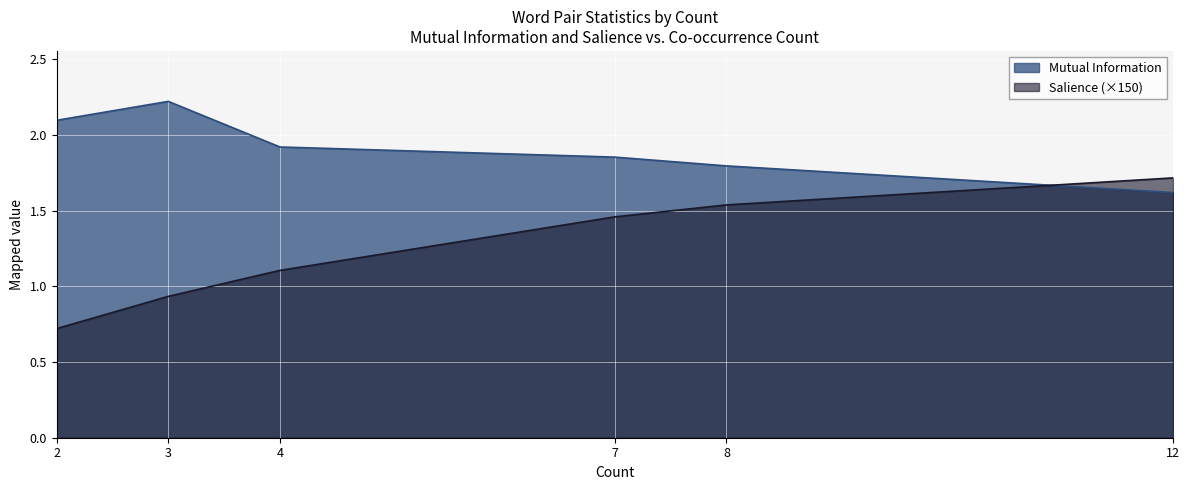

Reading left to right, transcribe all the data shown in this chart.

Mutual Information: 2=2.1	3=2.2	4=1.9	7=1.9	8=1.8	12=1.6
Salience: 2=0.7	3=0.9	4=1.1	7=1.5	8=1.5	12=1.7